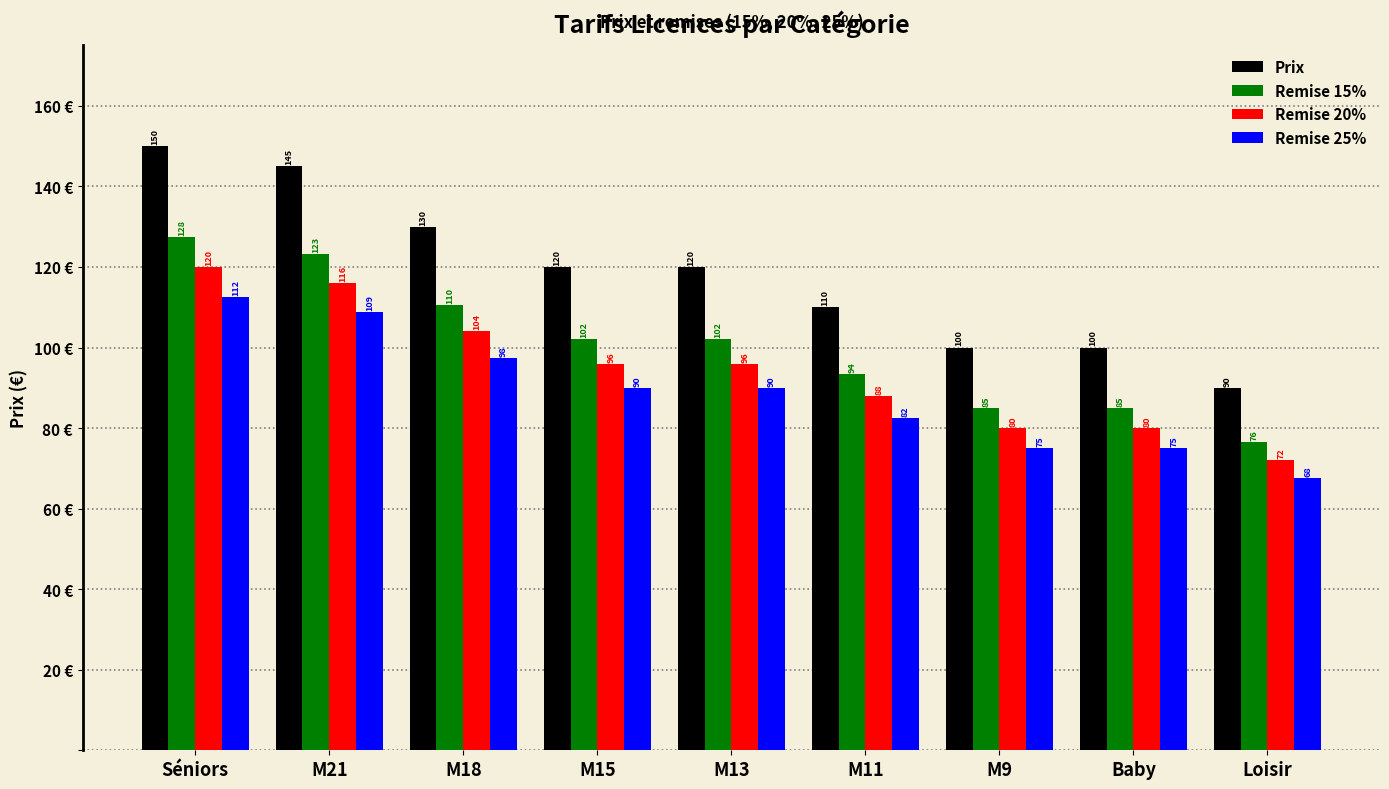

What is the lowest value of the Prix series?

90.0